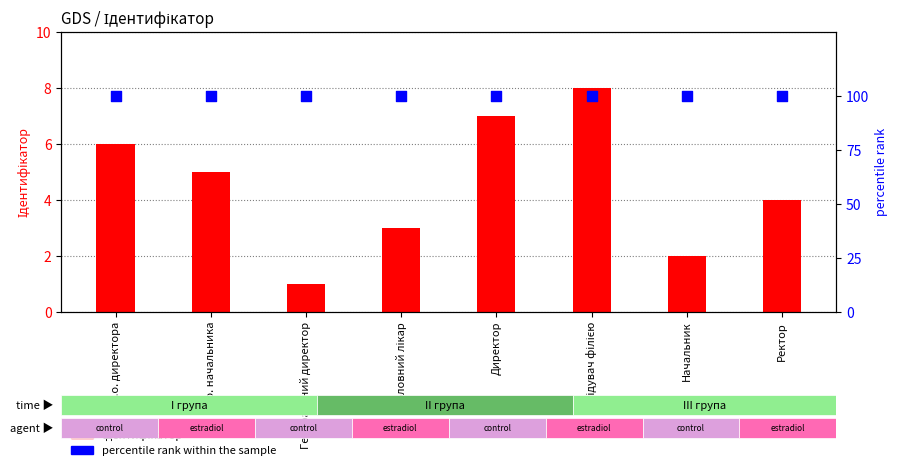

At how many categories does at least one series exceed 54?

8